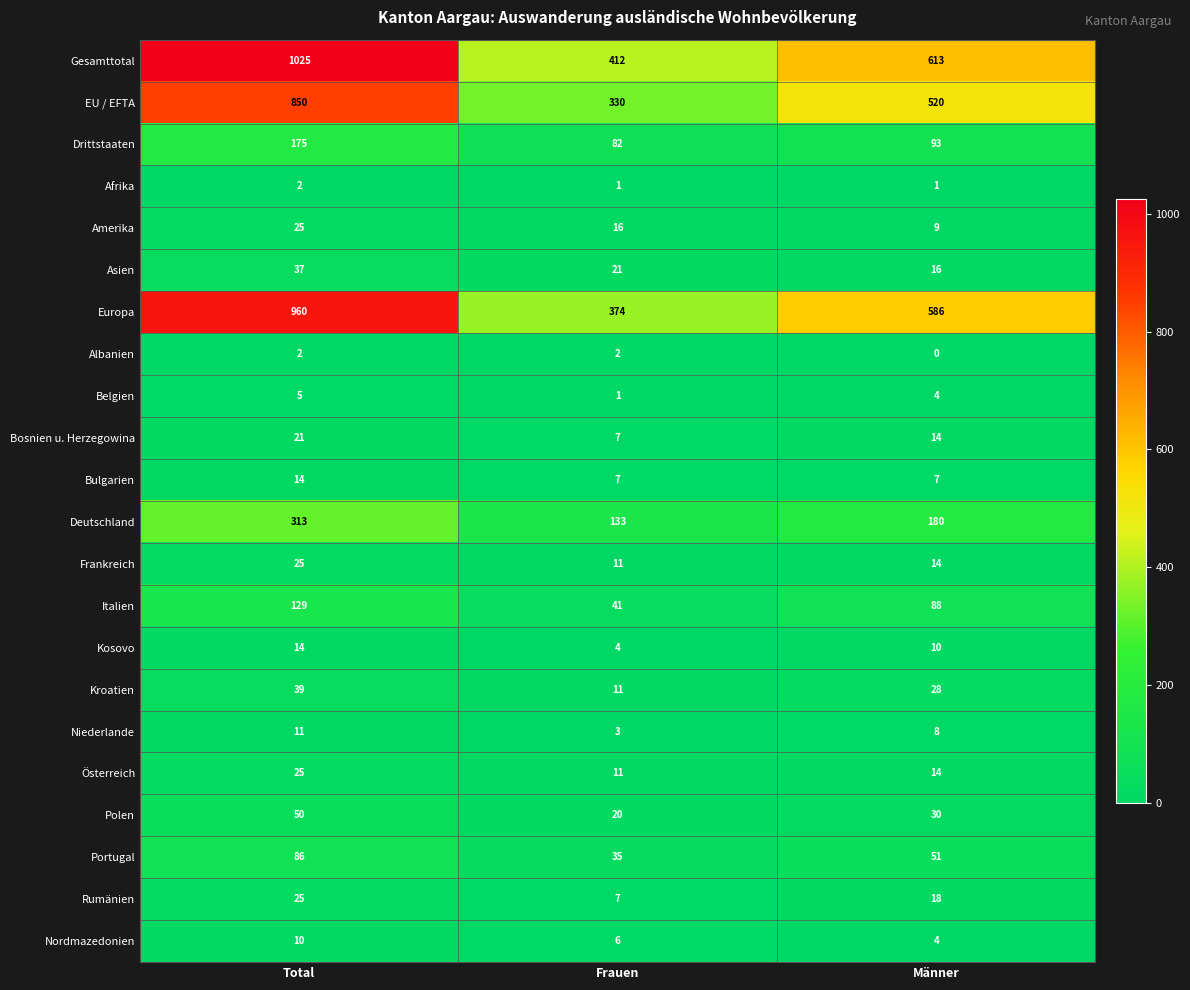

Count the number of data series in this chart.

22